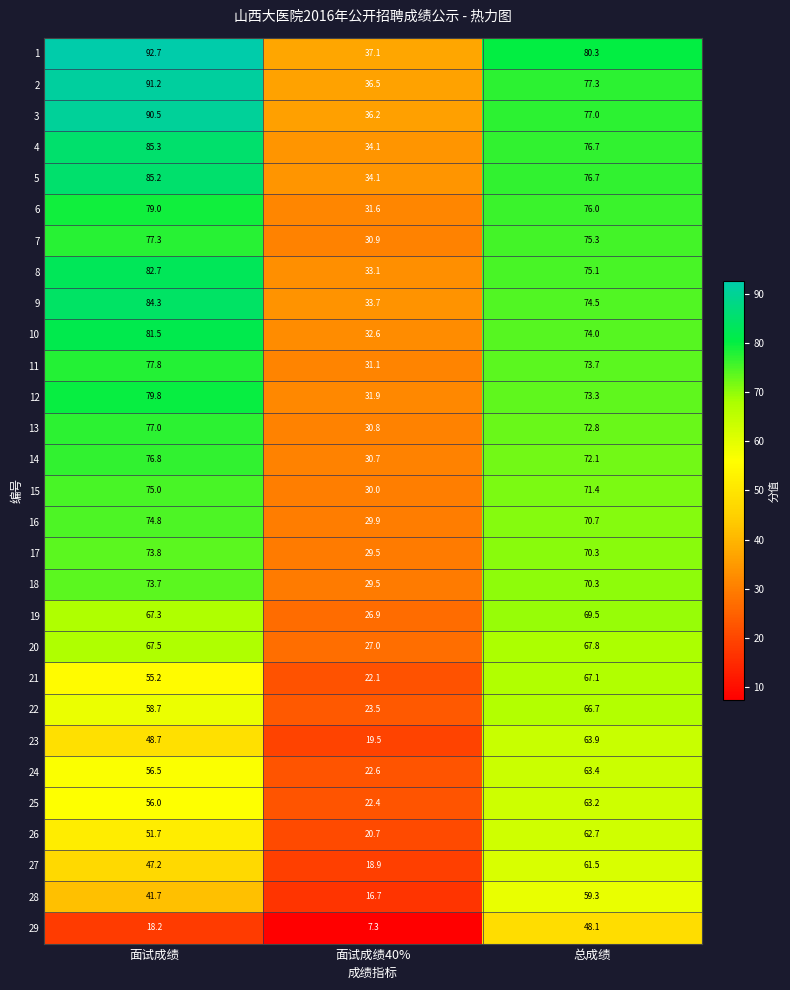

What is the difference between the second highest and minimum values in the 28 series?

25.0